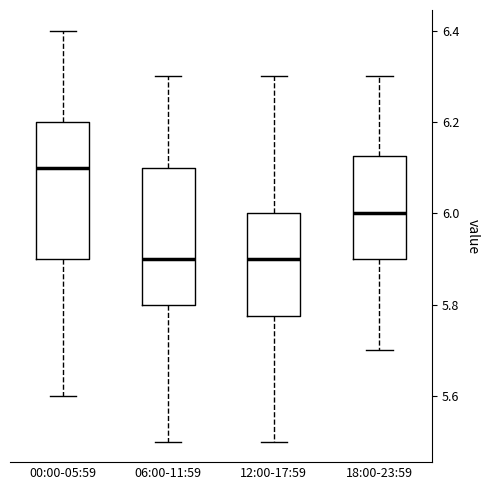

Where does the lower whisker of the box for 06:00-11:59 end on the y-axis? The values are not printed on the chart, so give them approximately, as read against the axis.

5.50